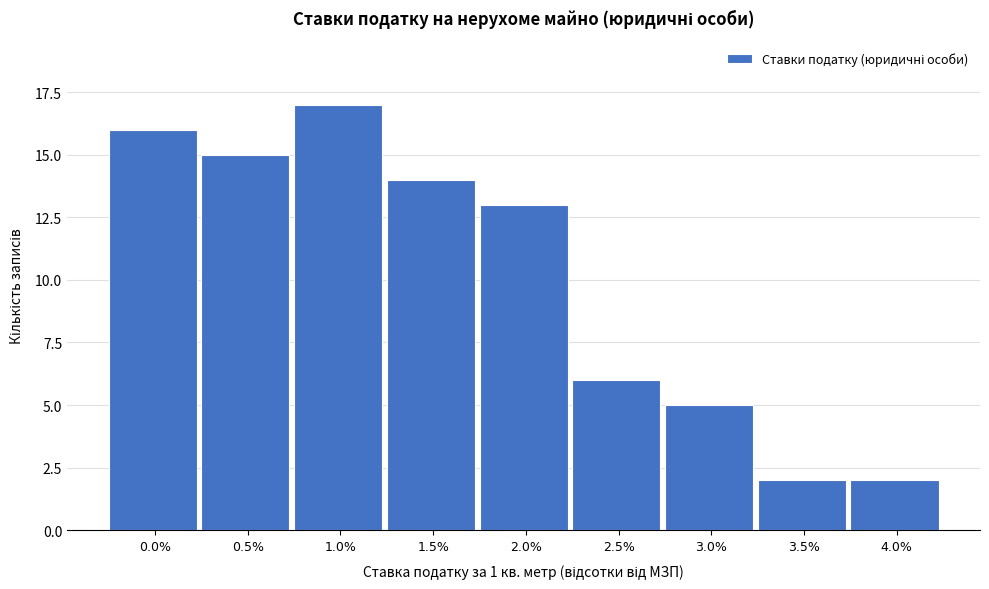

Reading left to right, transcribe all the data shown in this chart.

16	15	17	14	13	6	5	2	2